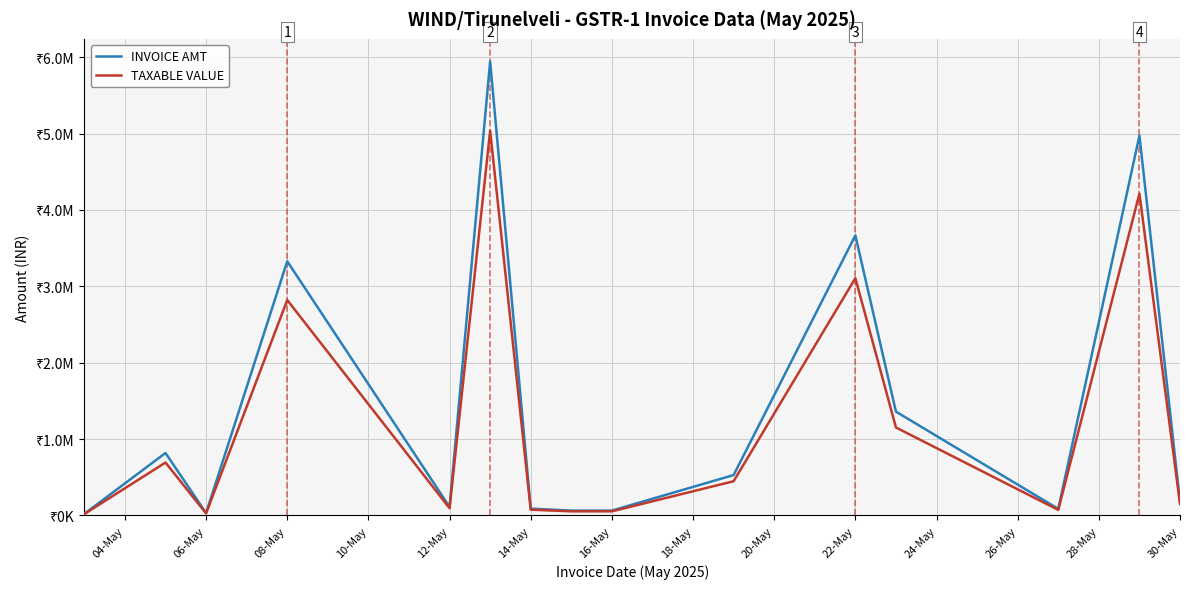

Does the chart have visible grid lines?

Yes